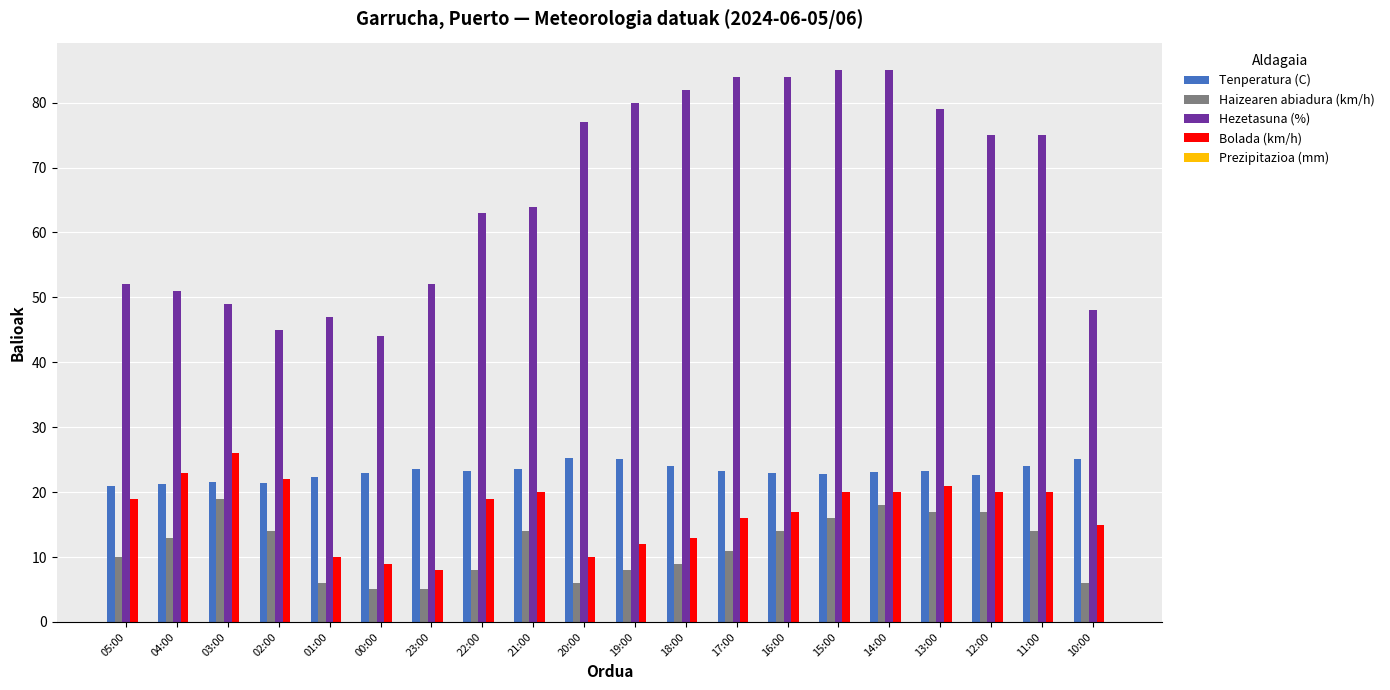

What is the difference between the second highest and second lowest values in the Hezetasuna (%) series?

40.0